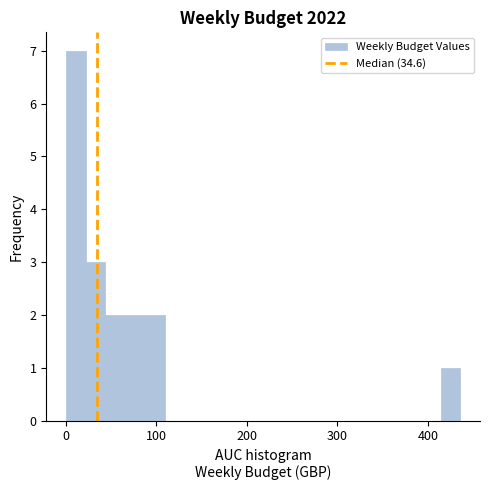

Read against the x-axis, roughly where is the centre of the tallest bar?

10